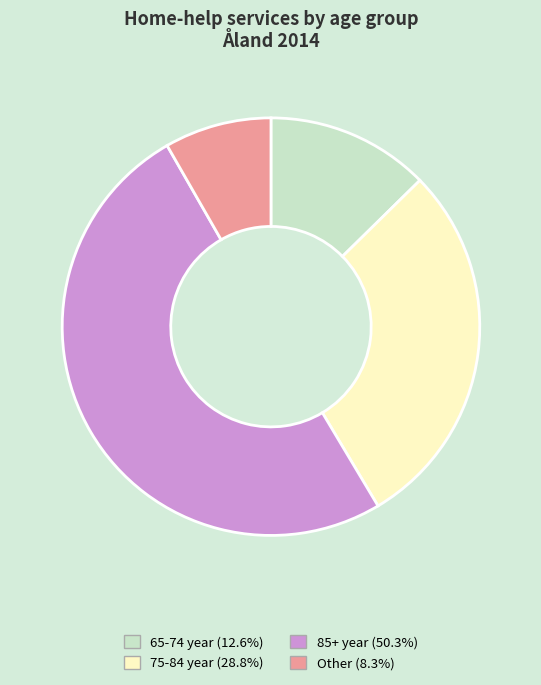

Rank the categories by value from highest to lowest.

85+ year, 75-84 year, 65-74 year, Other